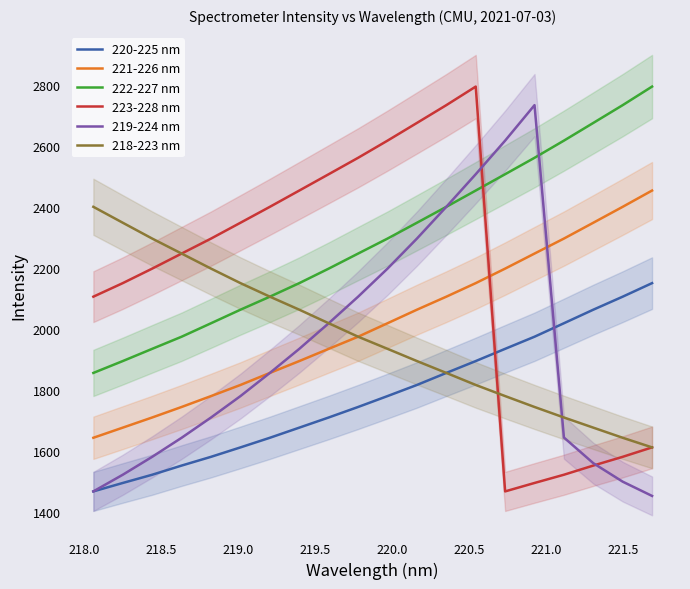

True or false: 222-227 nm and 221-226 nm cross at least once.

False